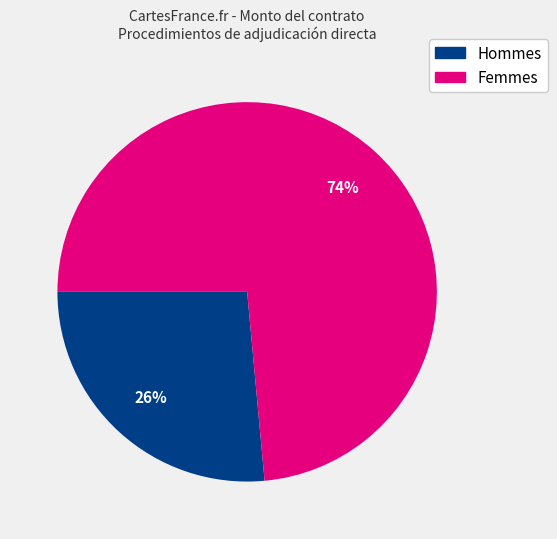

What is the smallest slice in the pie chart?

Hommes